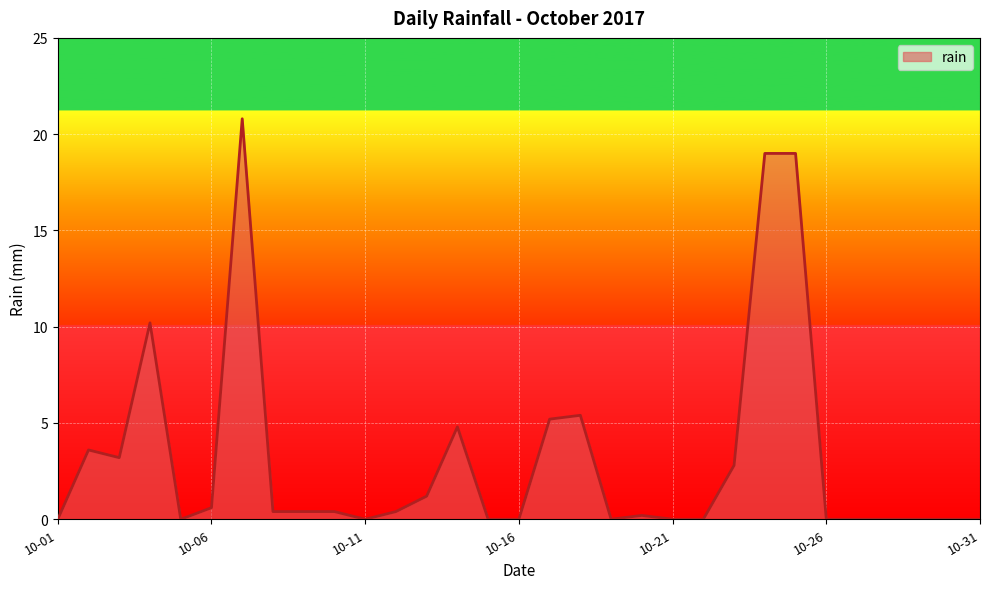

What is the difference between the maximum and minimum values?

20.8